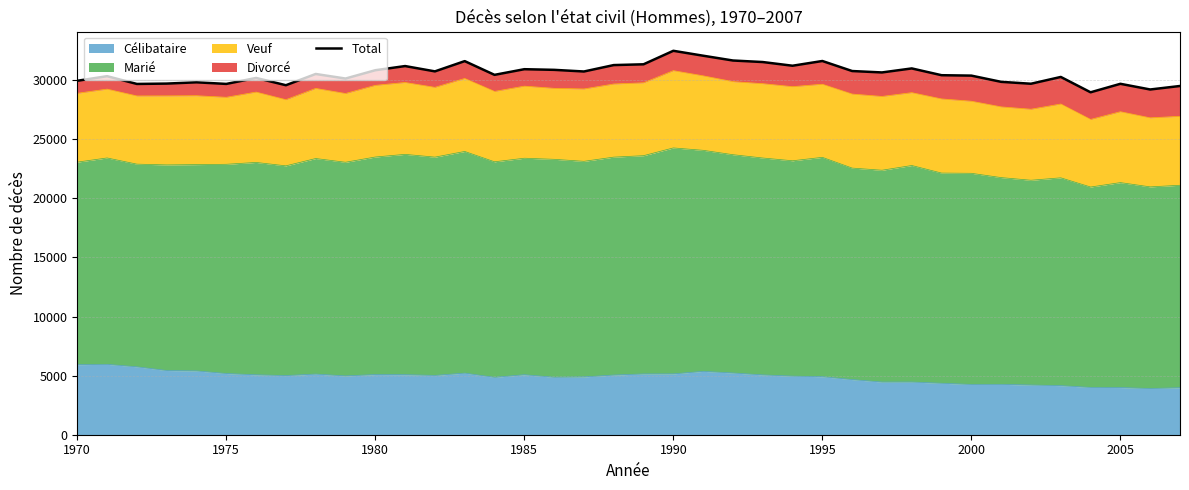

Is it true that Célibataire equals 5151 at 1990?

True